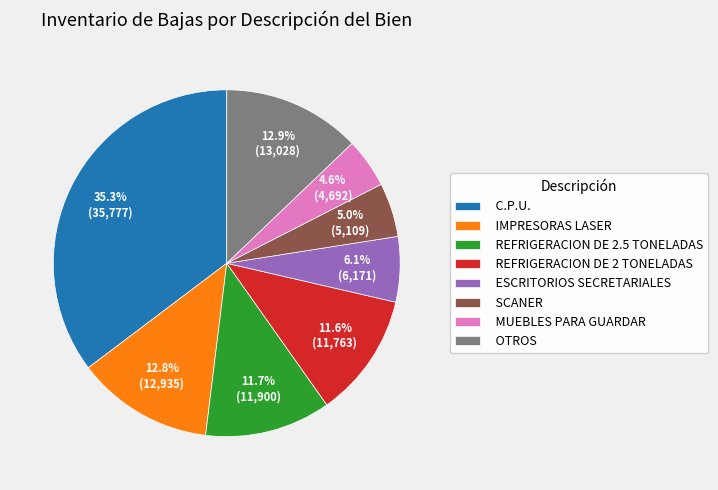

What percentage do C.P.U. and SCANER together represent?

40.3%